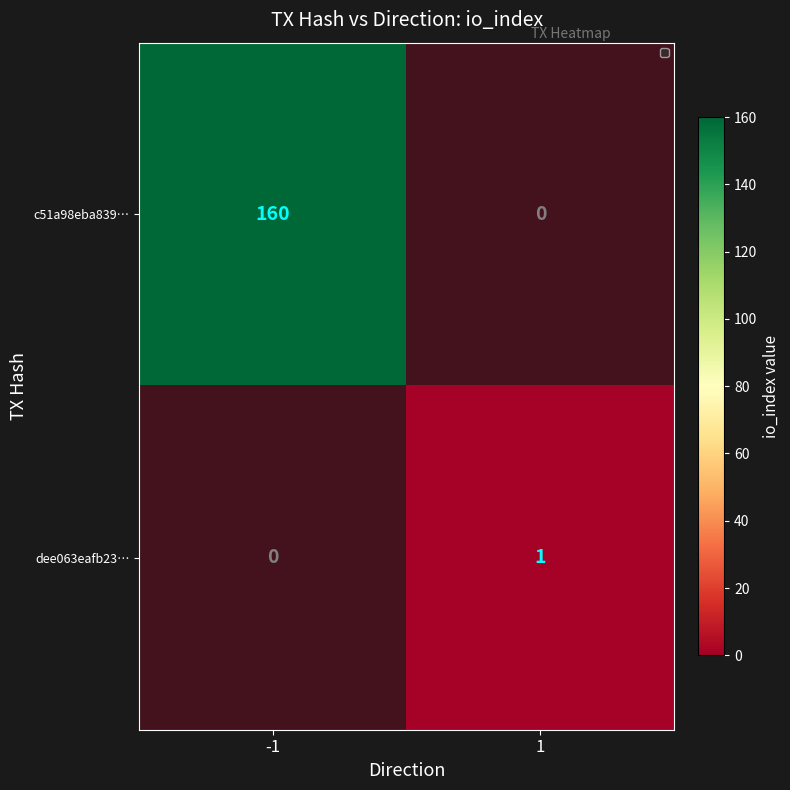

Which category has the highest value across all series?

-1